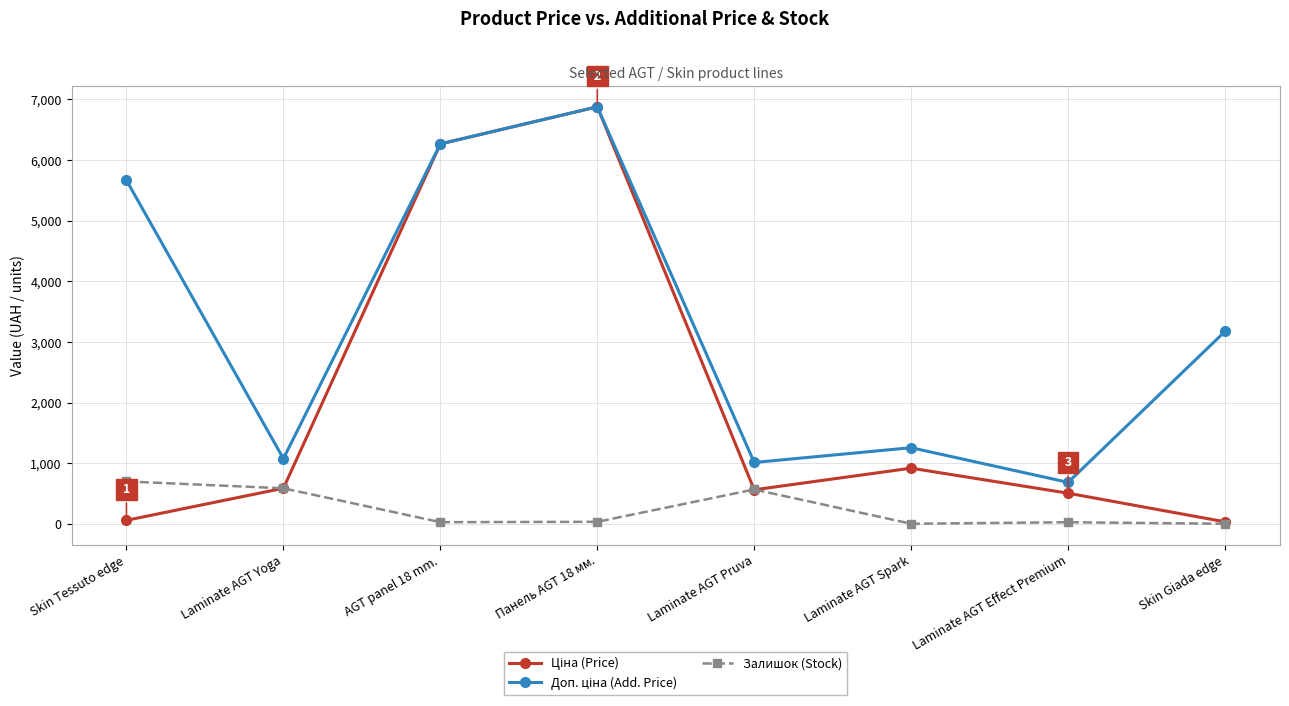

What is the greatest value displayed?

6879.5